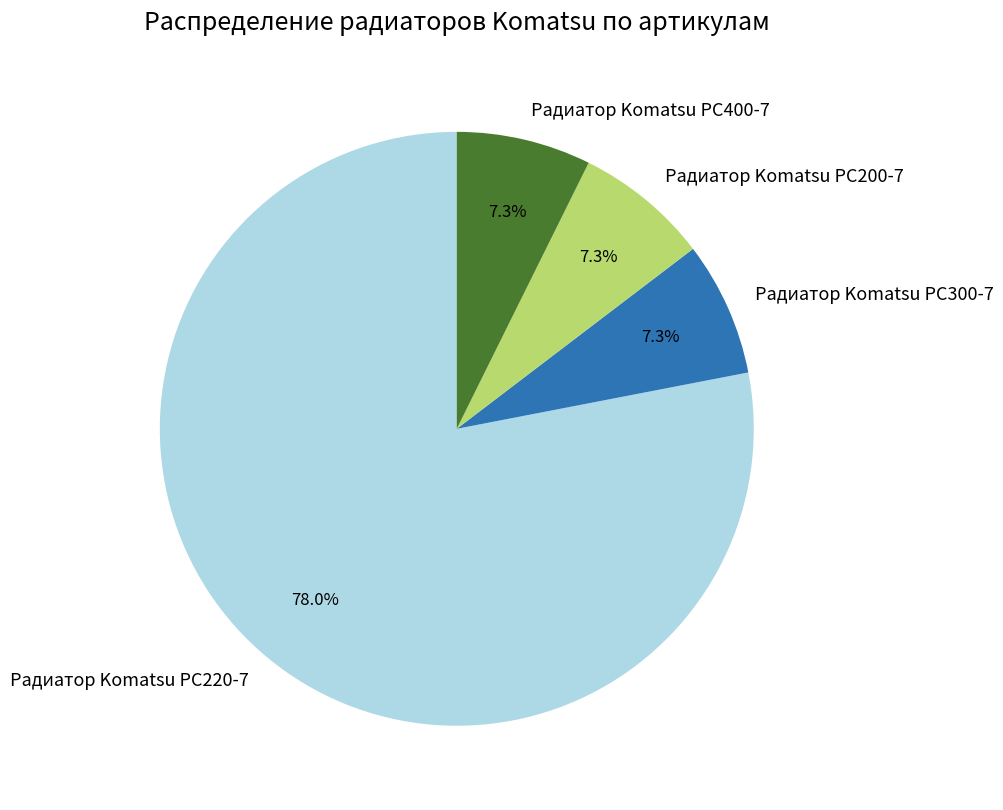

Count the number of slices in the pie.

4